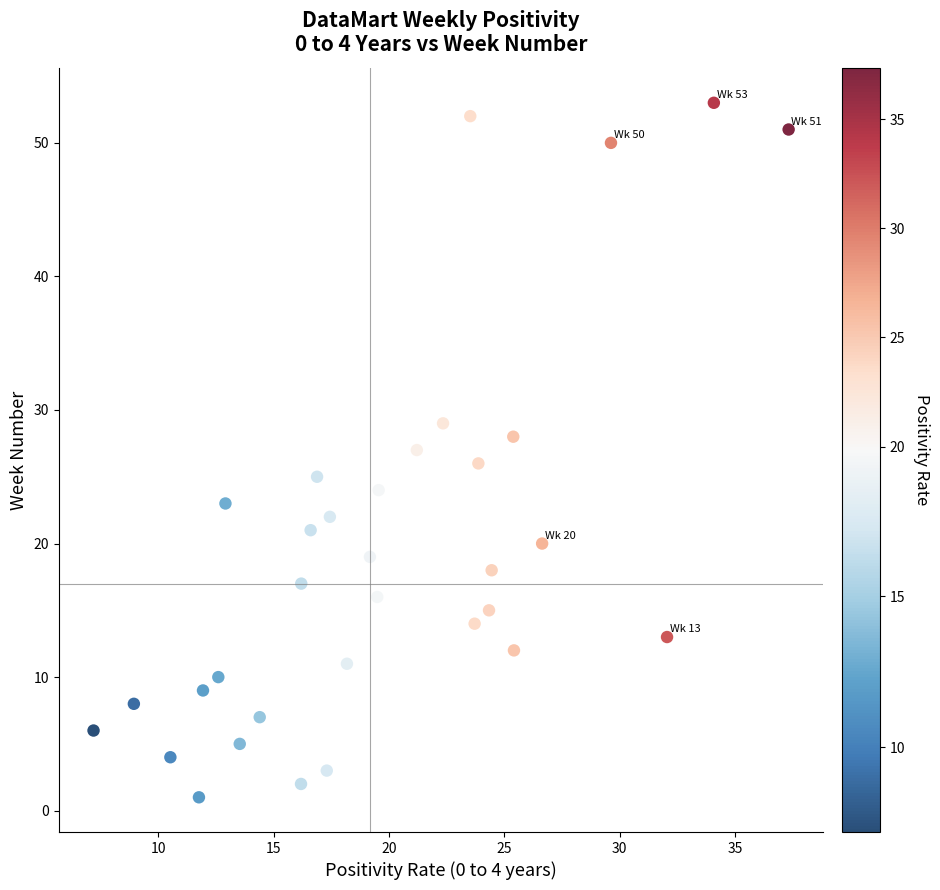

What is the range of Y values (max minus min)?

52